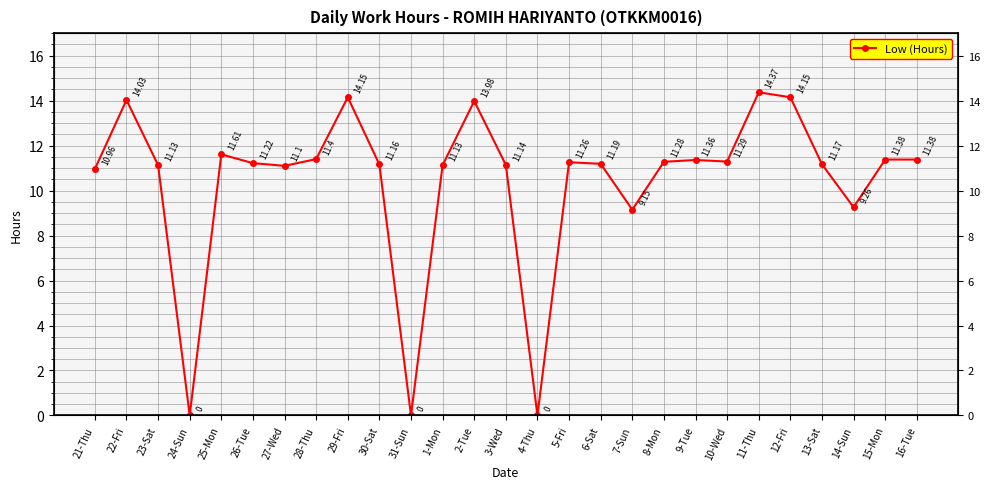

How many interior local valleys (lower than both neighbors) does the data have?

7